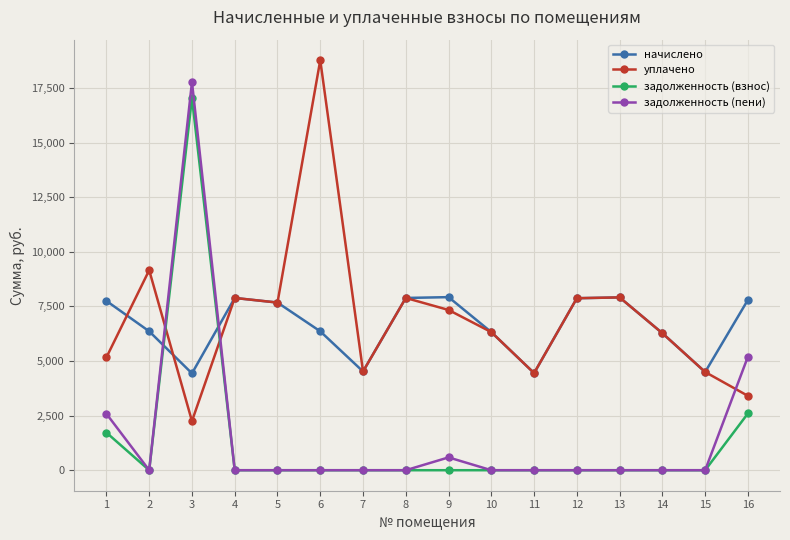

In начислено, how many points are higher than both neighbors (excluding endpoints)?

3